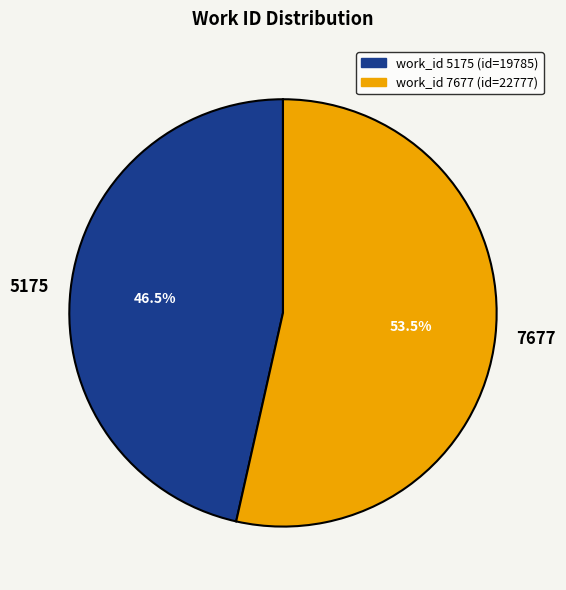

Rank the categories by value from highest to lowest.

7677, 5175